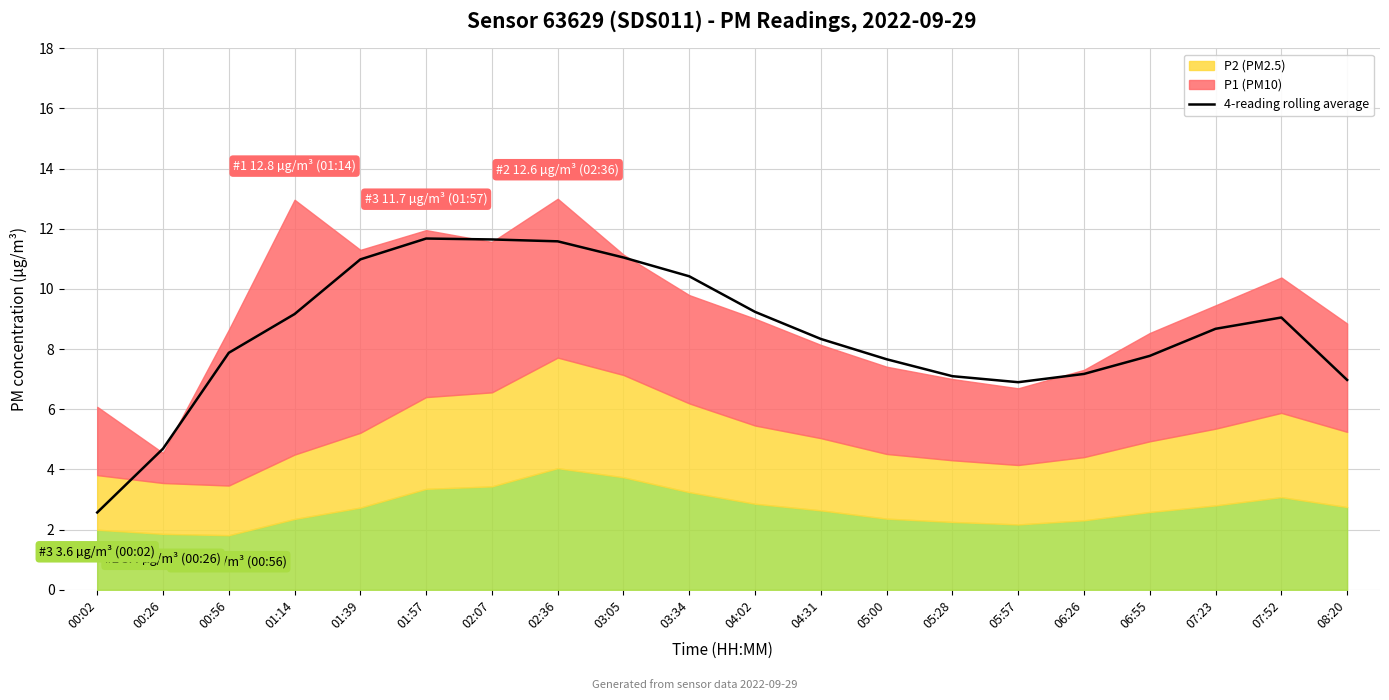

Where is the data nearest to the value 7?

08:20